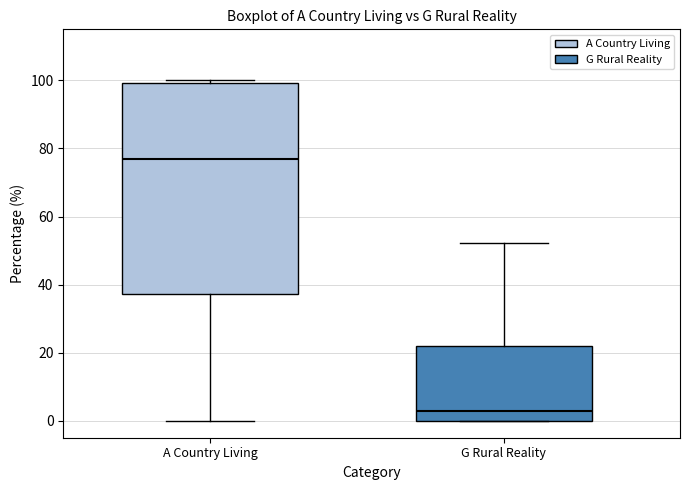

Which box's median line is the lowest?

G Rural Reality